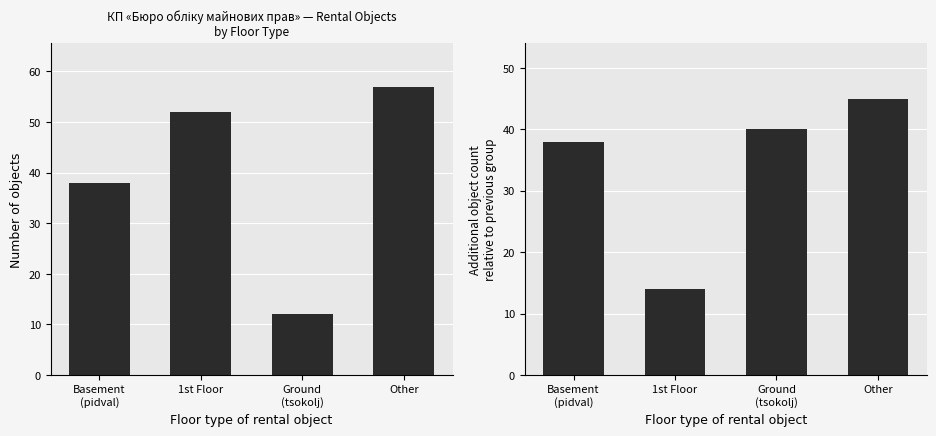

What is the sum of all Incremental change in object count values?

137